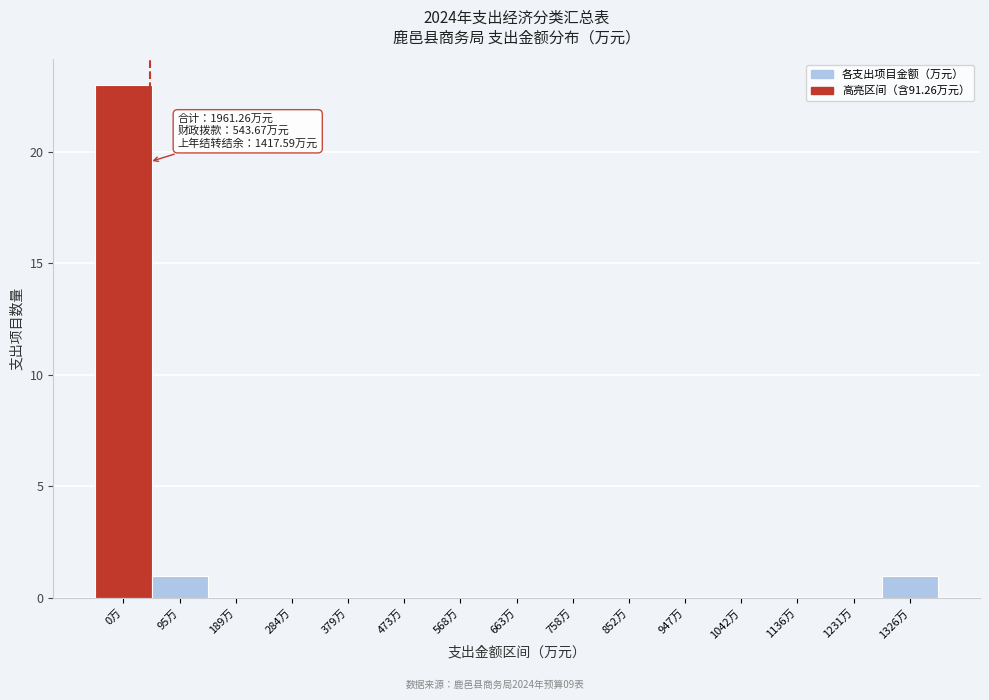

Reading left to right, transcribe all the data shown in this chart.

0万=23	95万=1	189万=0	284万=0	379万=0	473万=0	568万=0	663万=0	758万=0	852万=0	947万=0	1042万=0	1136万=0	1231万=0	1326万=1